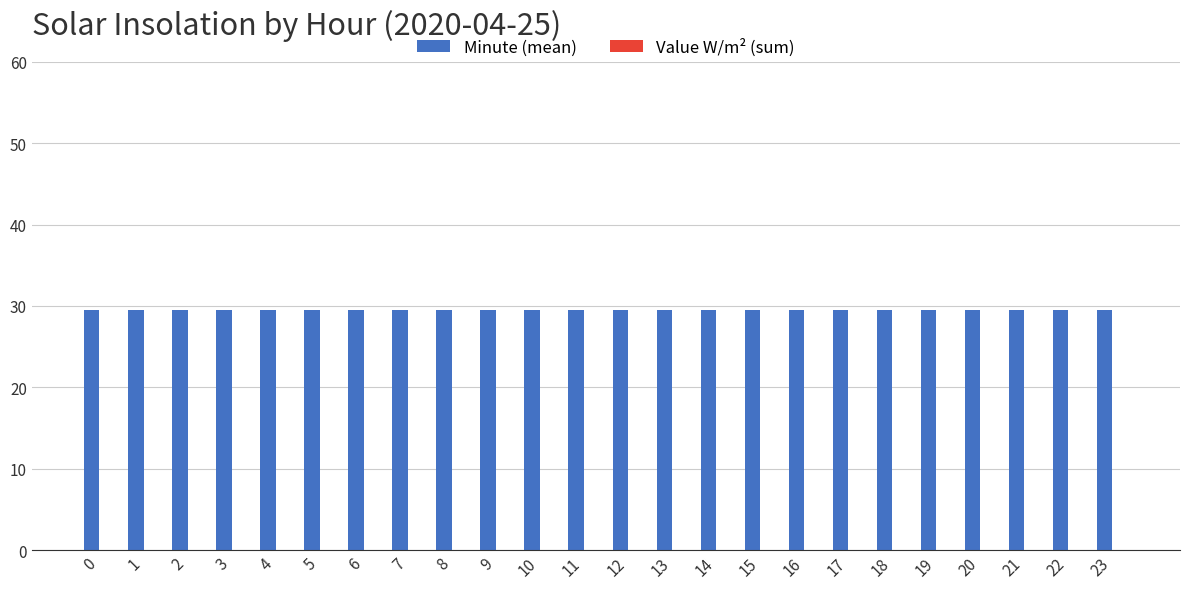

Reading left to right, list all the values displayed in this chart.

Minute (mean): 29.5	29.5	29.5	29.5	29.5	29.5	29.5	29.5	29.5	29.5	29.5	29.5	29.5	29.5	29.5	29.5	29.5	29.5	29.5	29.5	29.5	29.5	29.5	29.5
Value W/m² (sum): 0.0	0.0	0.0	0.0	0.0	0.0	0.0	0.0	0.0	0.0	0.0	0.0	0.0	0.0	0.0	0.0	0.0	0.0	0.0	0.0	0.0	0.0	0.0	0.0